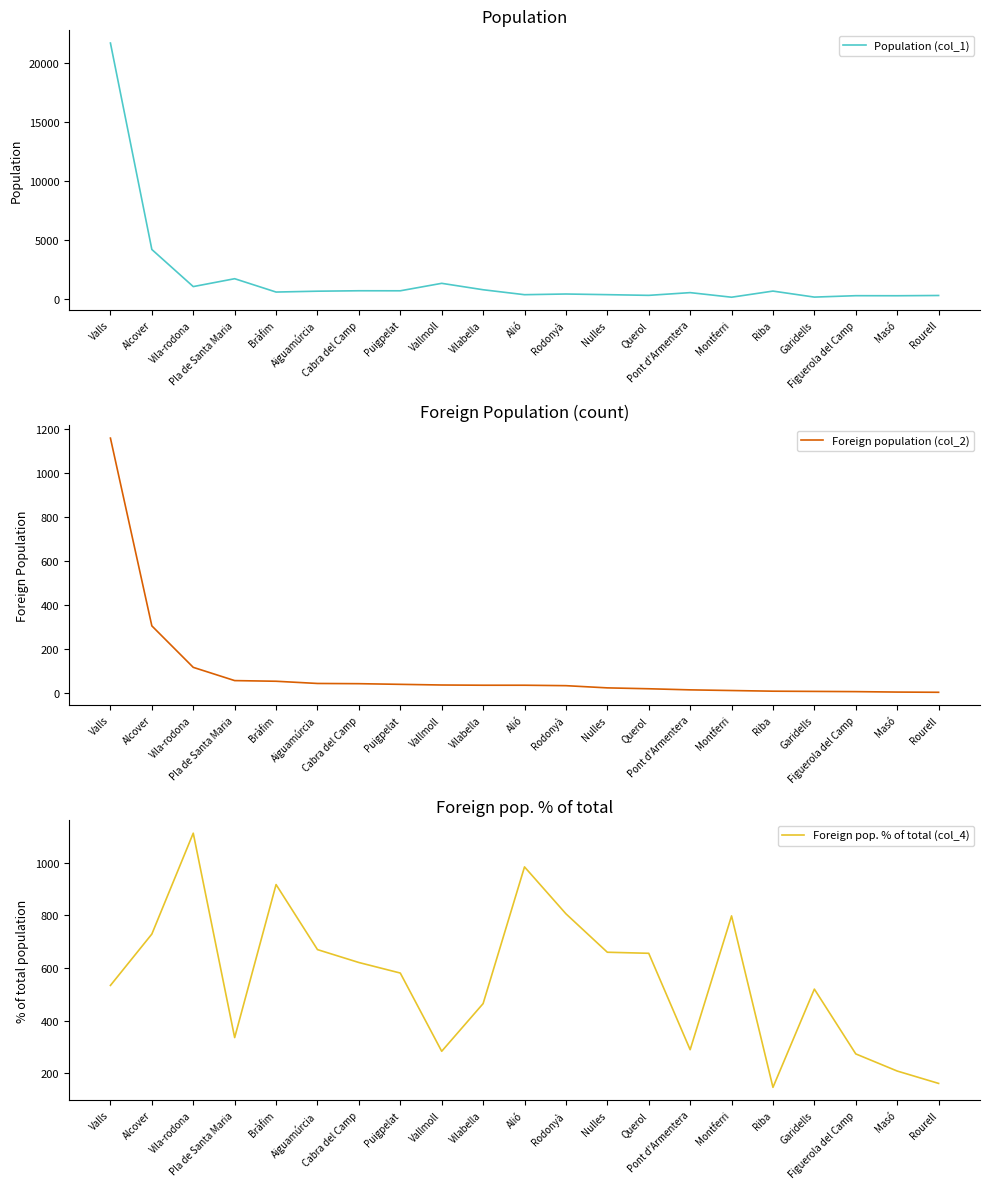

At how many categories does at least one series exceed 13413?

1